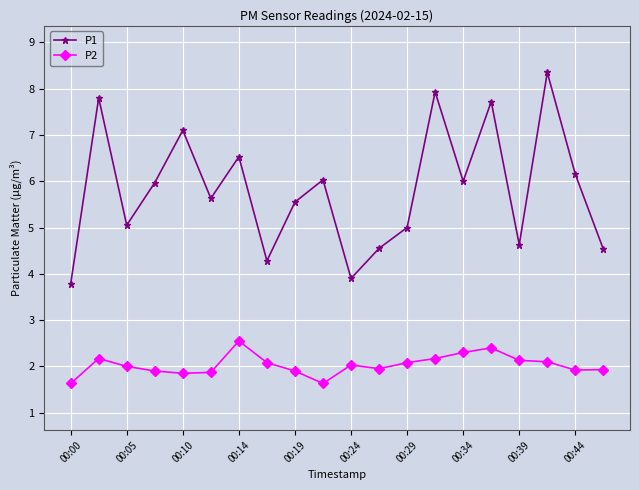

List the series in order of their peak value, lowest first.

P2, P1